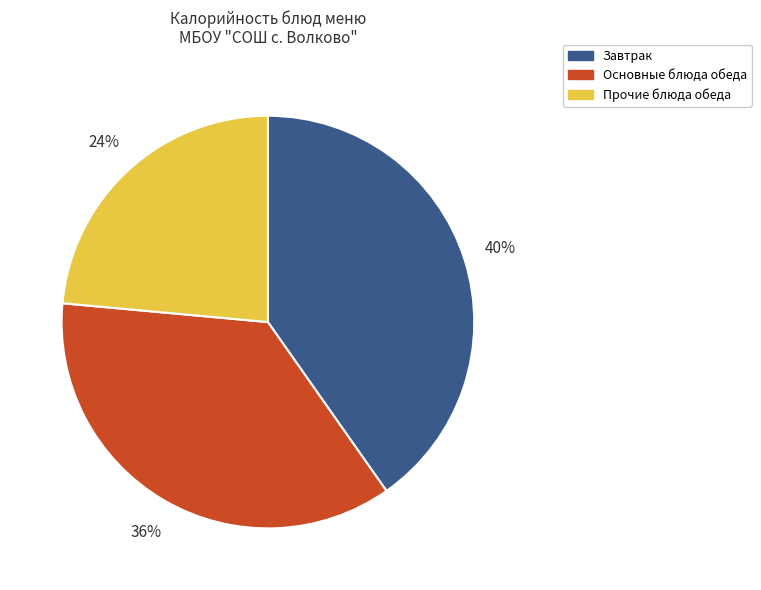

What percentage is the Завтрак slice, to the nearest percent?

40%